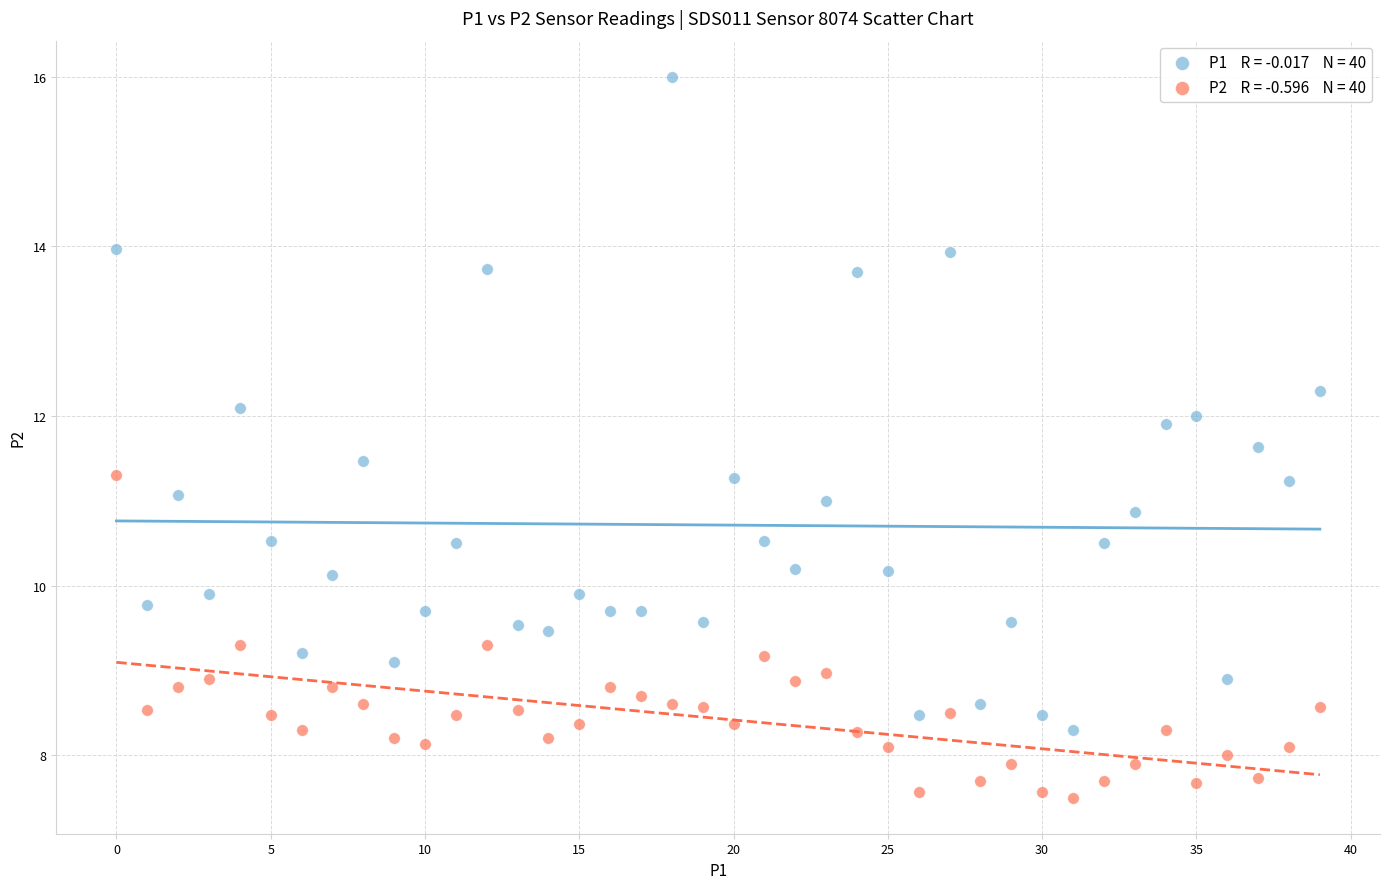

Across all data points, what is the range of Y values (max minus min)?

8.5